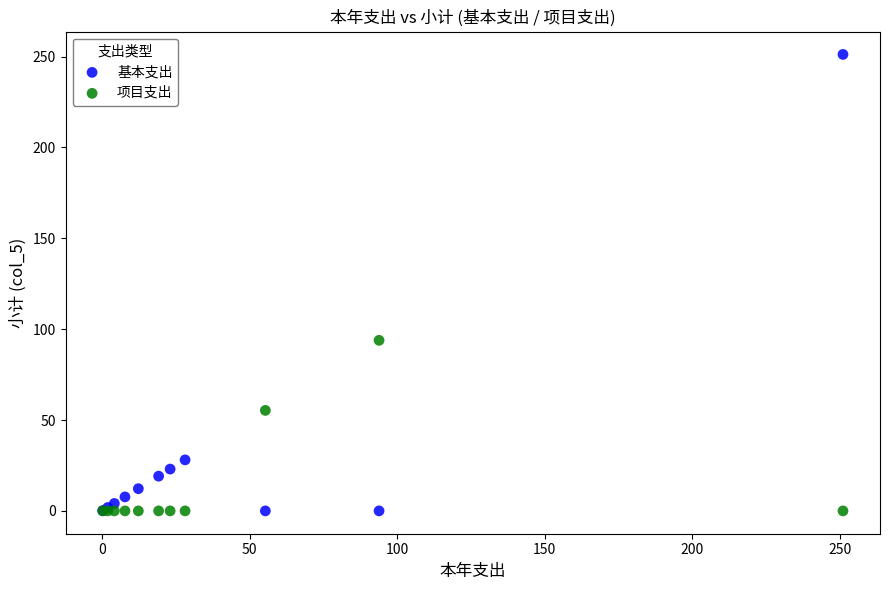

Which series reaches the maximum Y coordinate?

基本支出